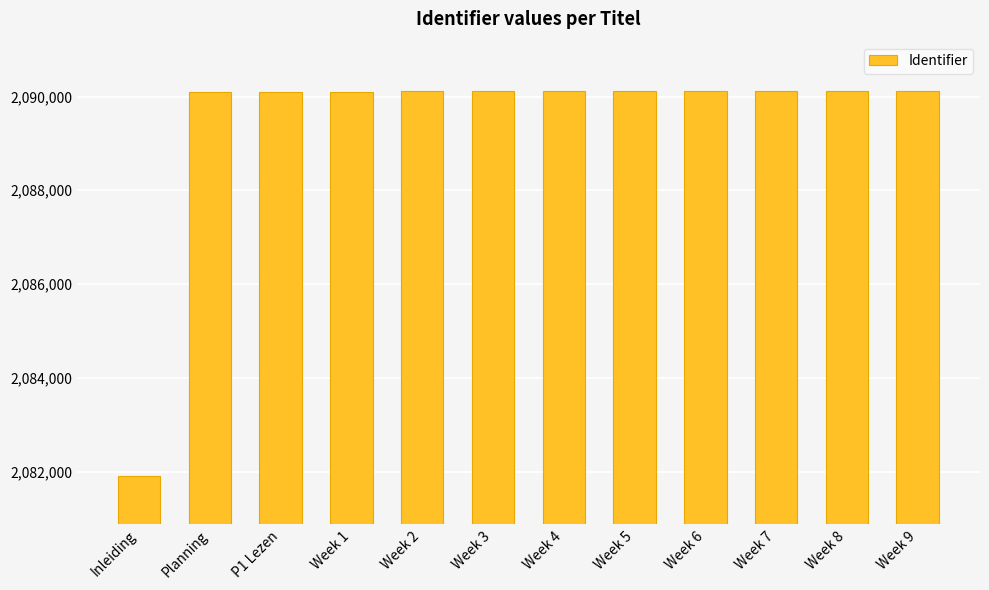

Which has a higher value, Inleiding or Week 7?

Week 7